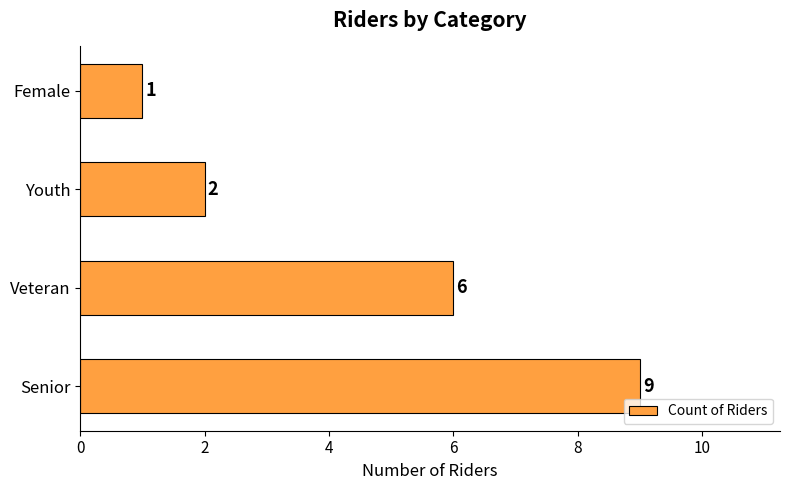

Does the chart contain any negative values?

No